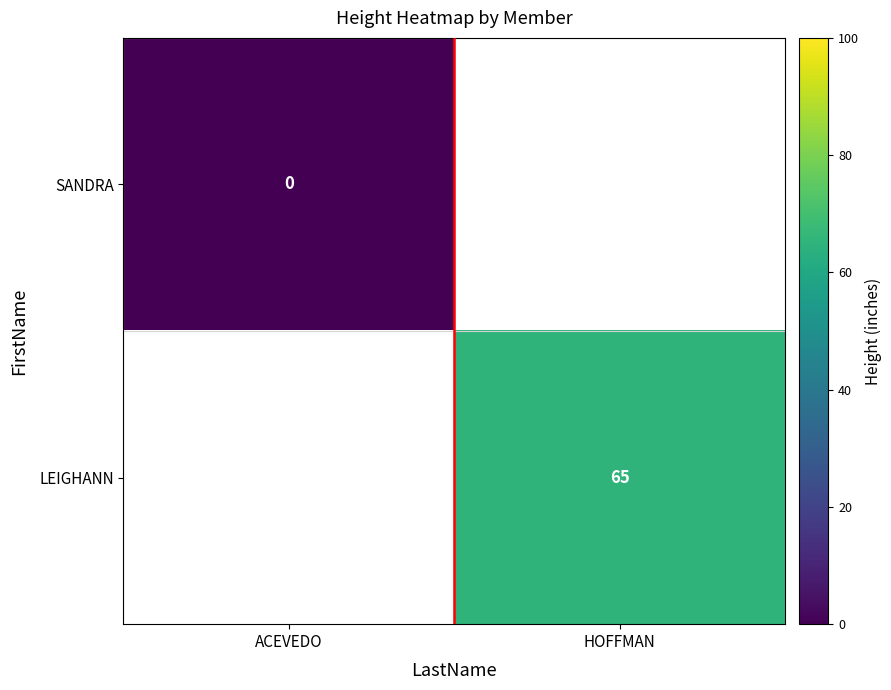

Is the value of LEIGHANN at ACEVEDO greater than the value of SANDRA at ACEVEDO?

No